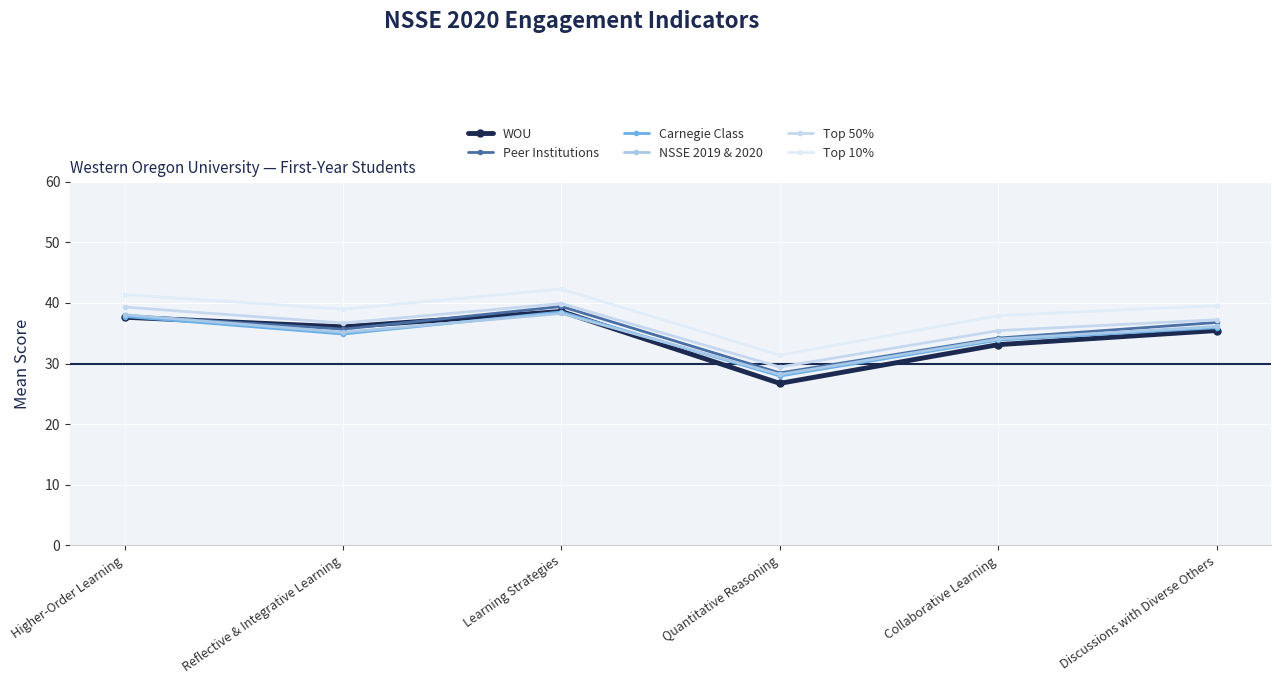

Where is the first local minimum for Top 10%?

Reflective & Integrative Learning